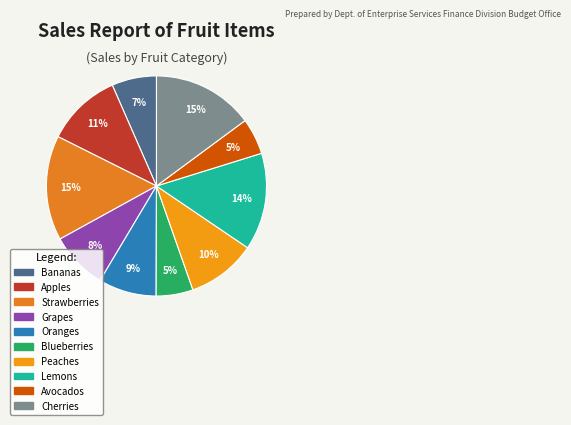

How many segments does this pie chart have?

10